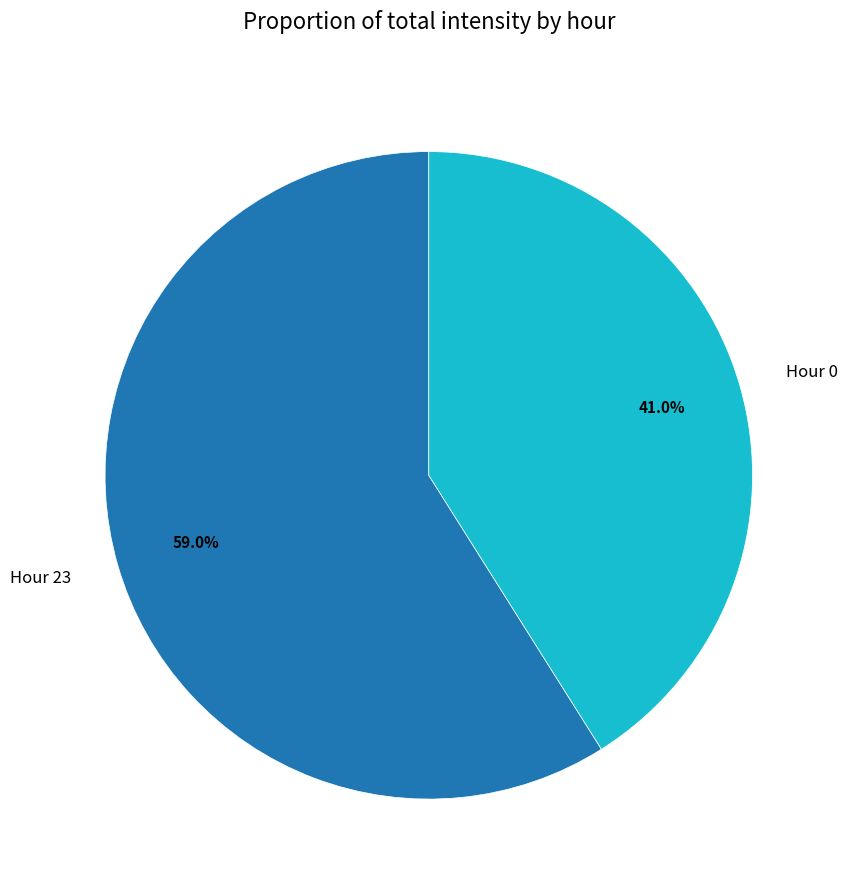

Is there a majority slice in this chart?

Yes